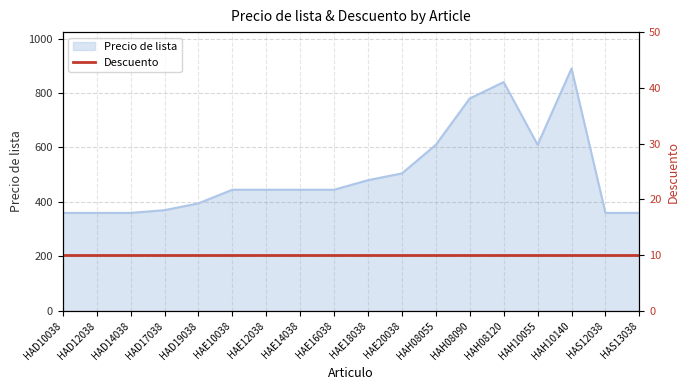

Reading right to left, extract all data points from this chart.

HAS13038=360	HAS12038=360	HAH10140=890	HAH10055=610	HAH08120=840	HAH08090=780	HAH08055=610	HAE20038=505	HAE18038=480	HAE16038=445	HAE14038=445	HAE12038=445	HAE10038=445	HAD19038=395	HAD17038=370	HAD14038=360	HAD12038=360	HAD10038=360